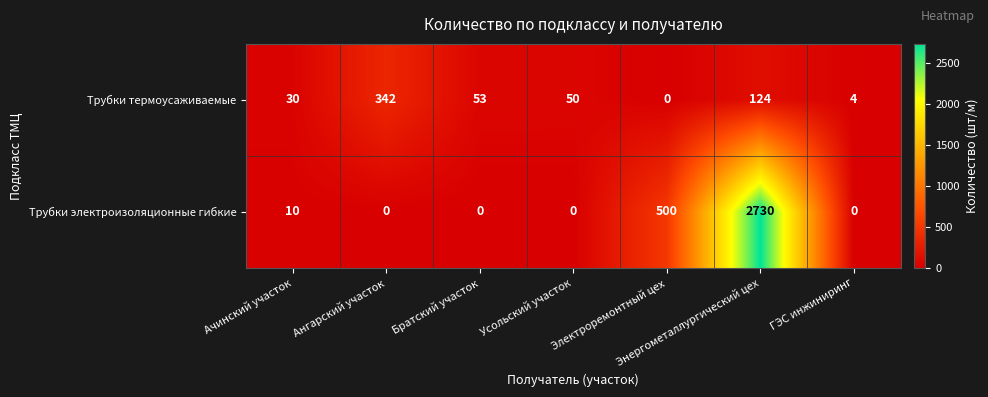

What is the maximum value for Трубки электроизоляционные гибкие?

2730